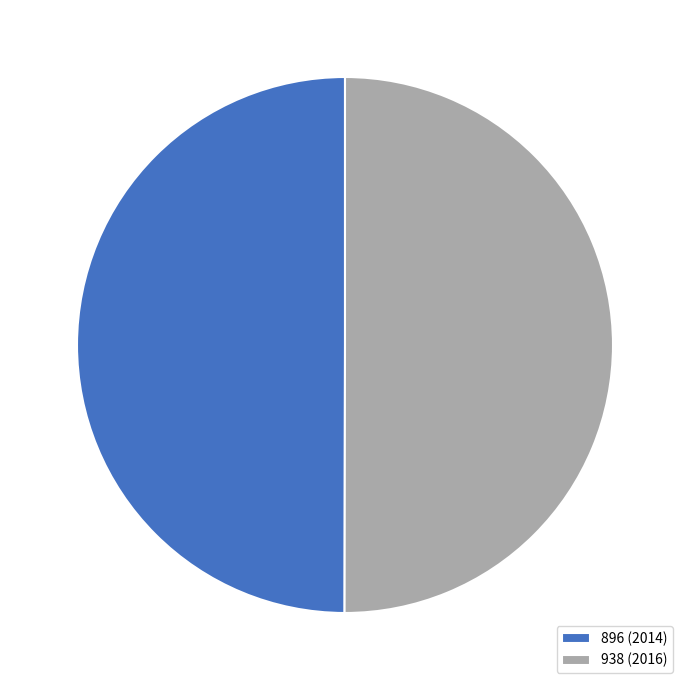

Count the number of slices in the pie.

2